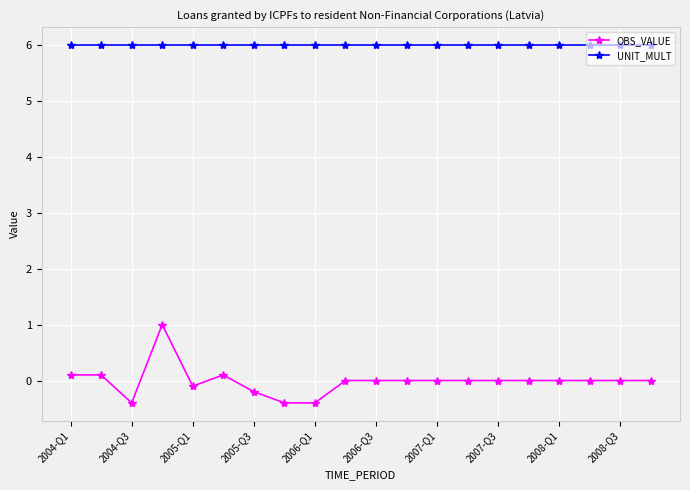

Which series has the largest range (max minus min)?

OBS_VALUE